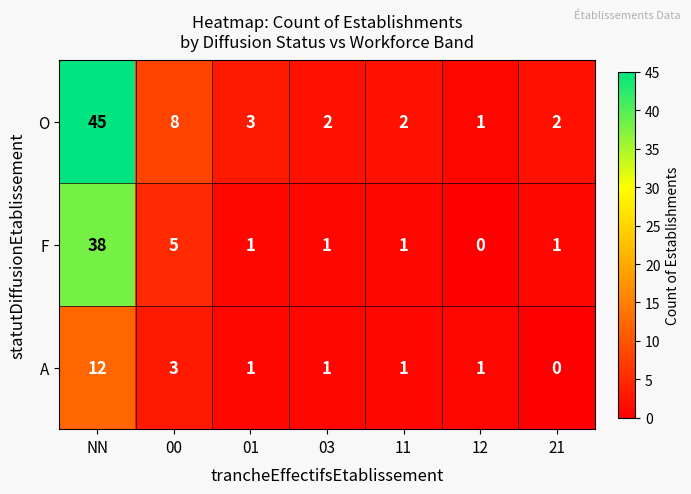

Which series changed the most between 01 and 11?

O